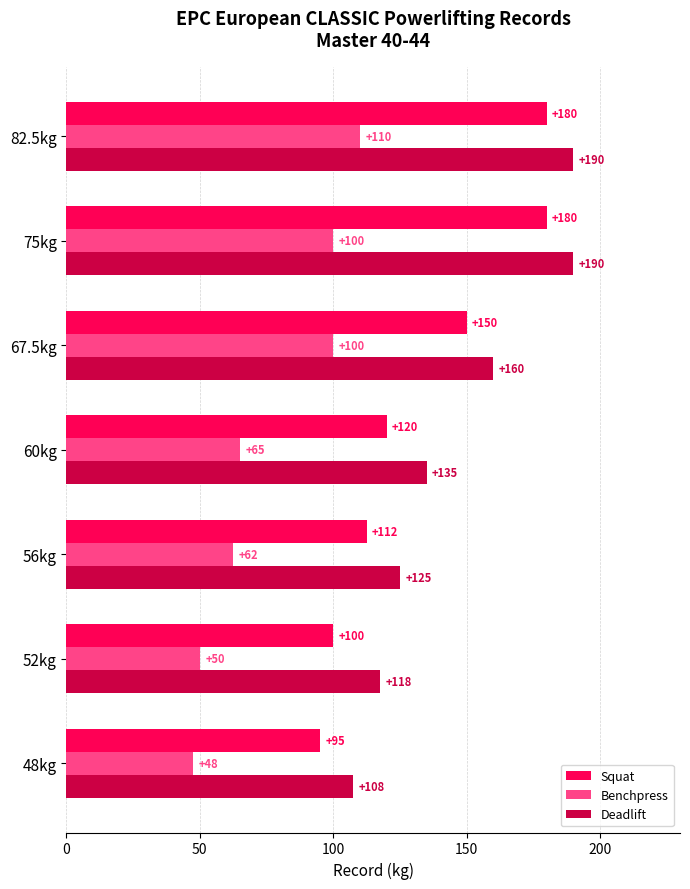

At which label is Benchpress closest to 78?

60kg